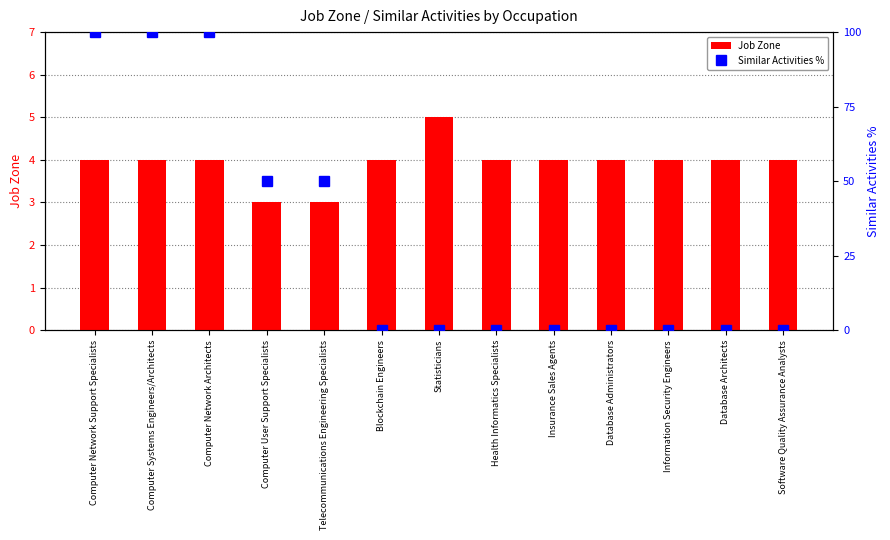

Rank the series at Health Informatics Specialists from lowest to highest value.

Similar Activities %, Job Zone